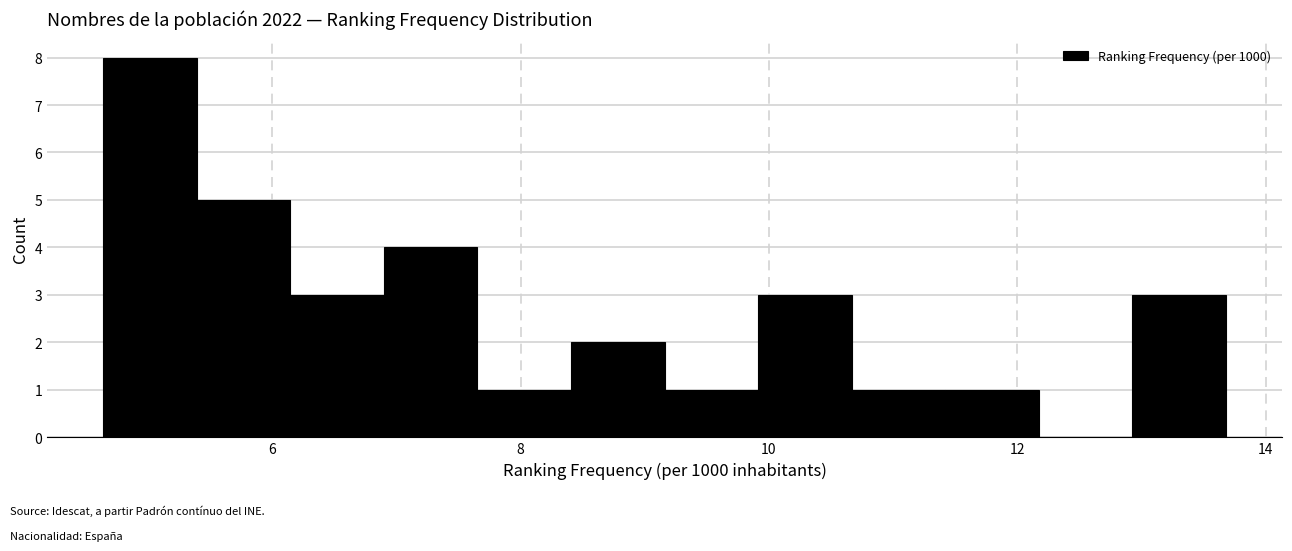

Read against the x-axis, roughly where is the centre of the tallest bar?

5.0